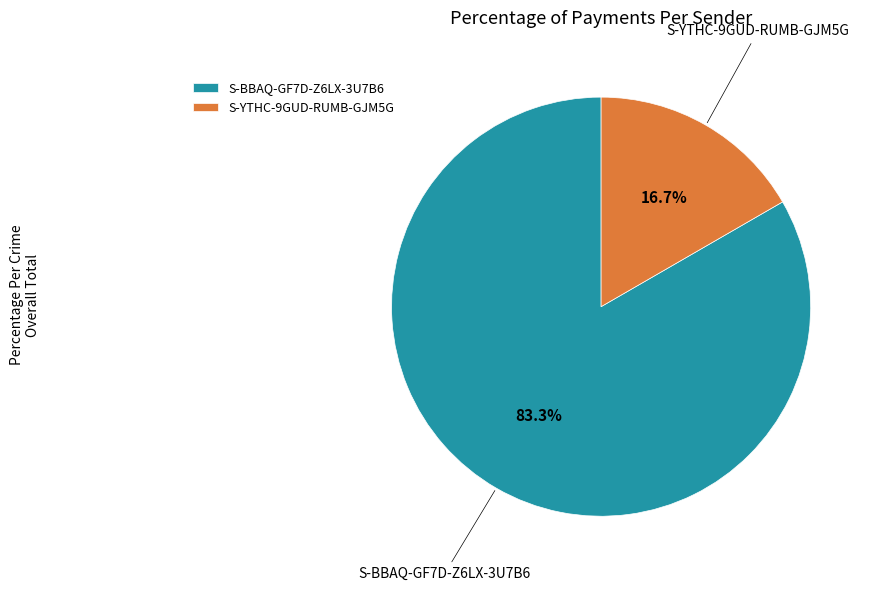

What percentage is NOT represented by S-YTHC-9GUD-RUMB-GJM5G?

83.3%